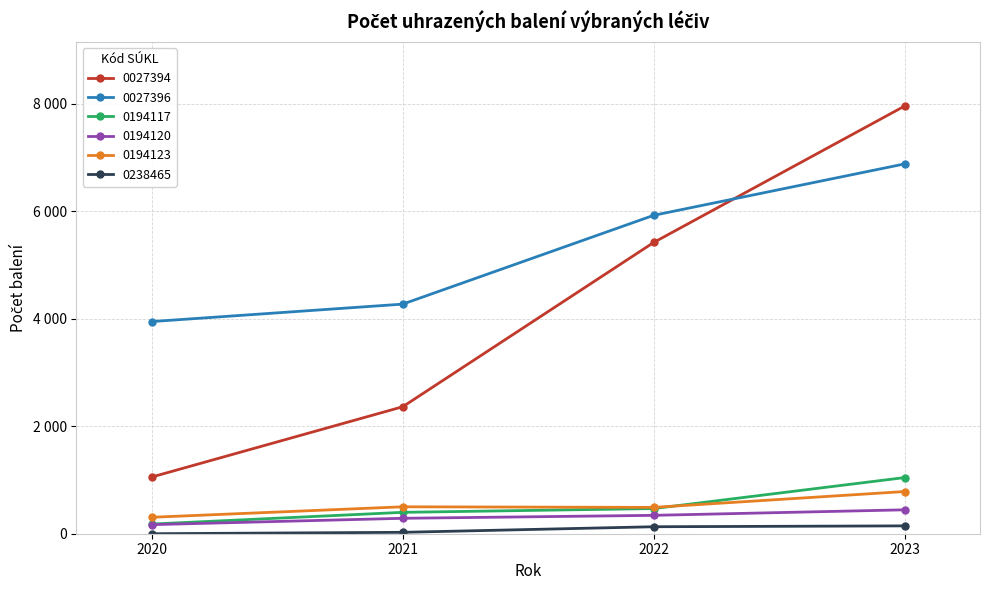

List the labels in order of 0194123 value, smallest first.

2020, 2022, 2021, 2023